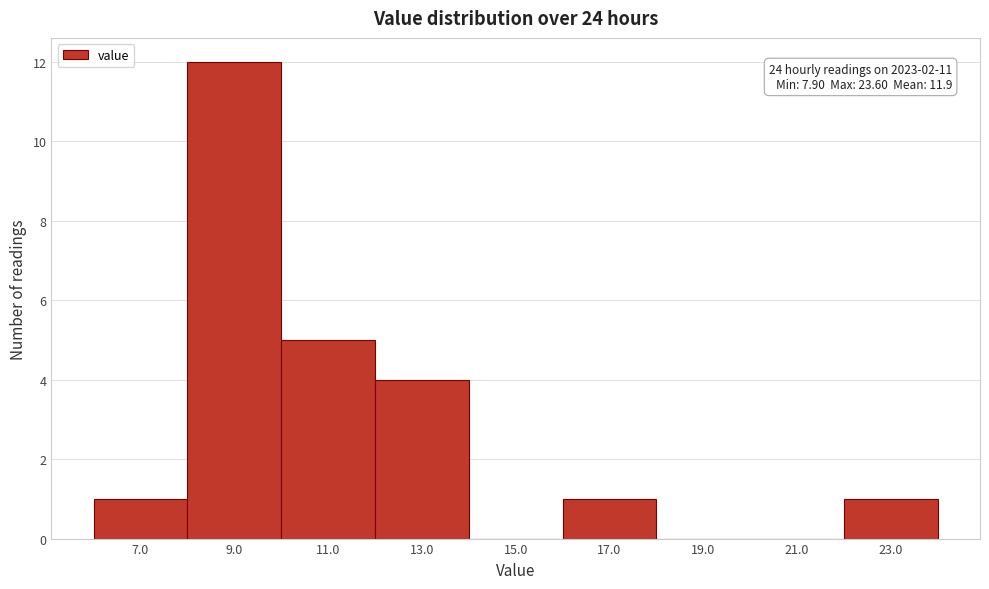

Reading right to left, what are all the values shown in this chart?

23.0=1	21.0=0	19.0=0	17.0=1	15.0=0	13.0=4	11.0=5	9.0=12	7.0=1